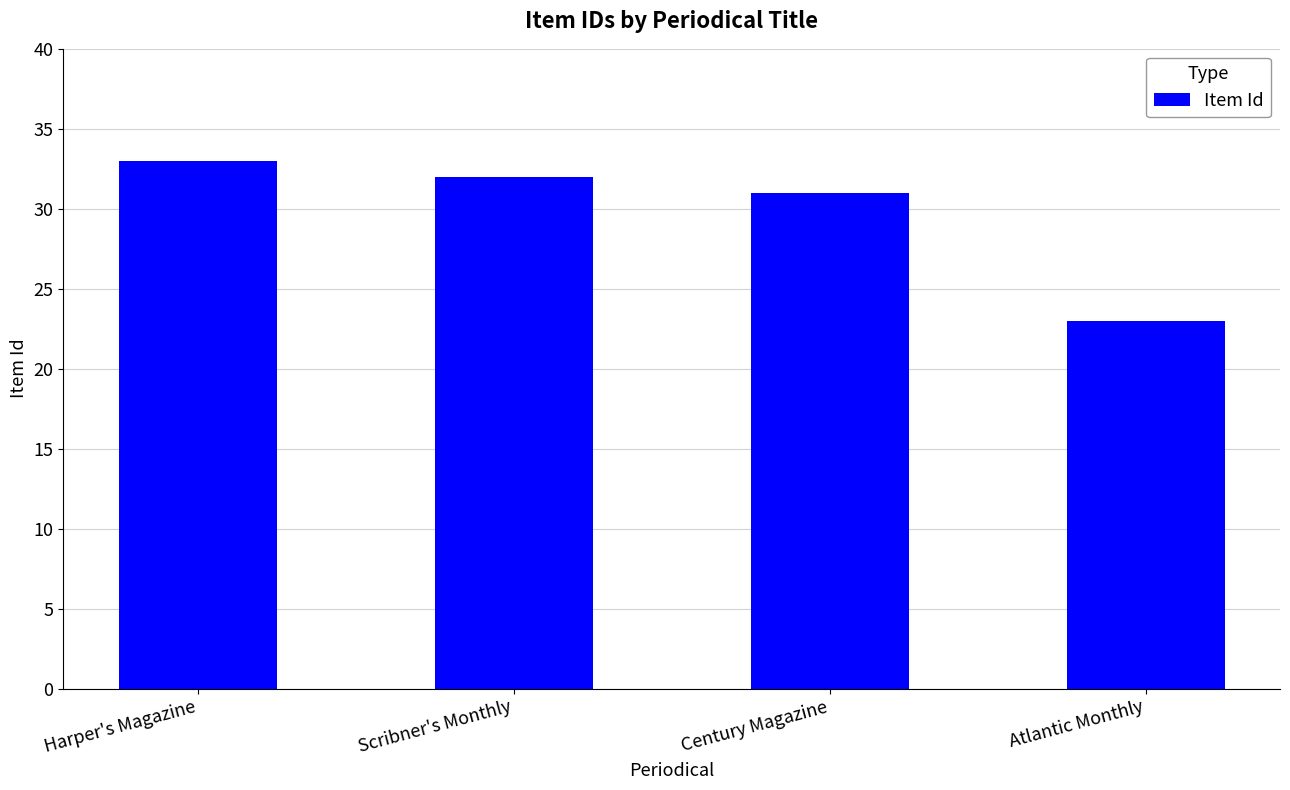

Between Atlantic Monthly and Century Magazine, which is larger?

Century Magazine